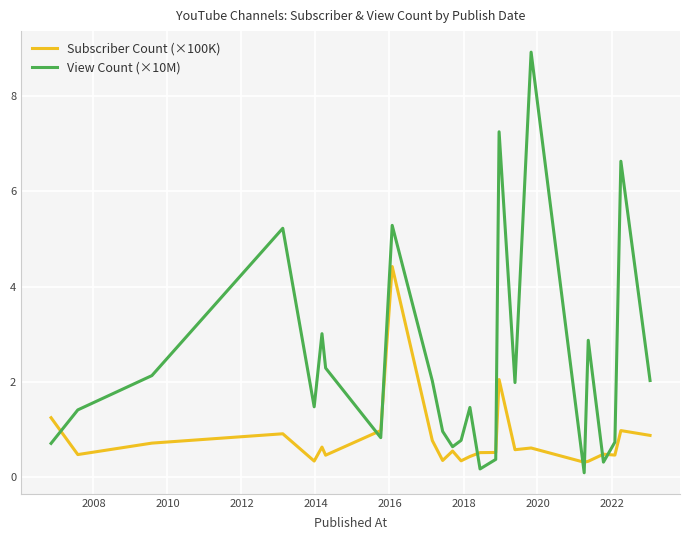

Which series has the largest total across all categories?

View Count (×10M)